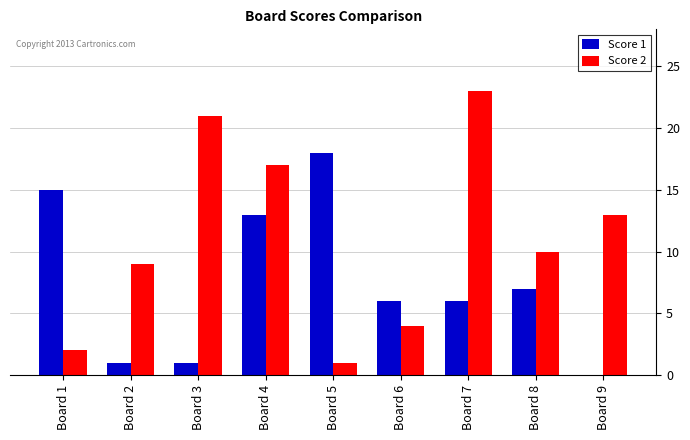

What are all the series names shown in the legend?

Score 1, Score 2